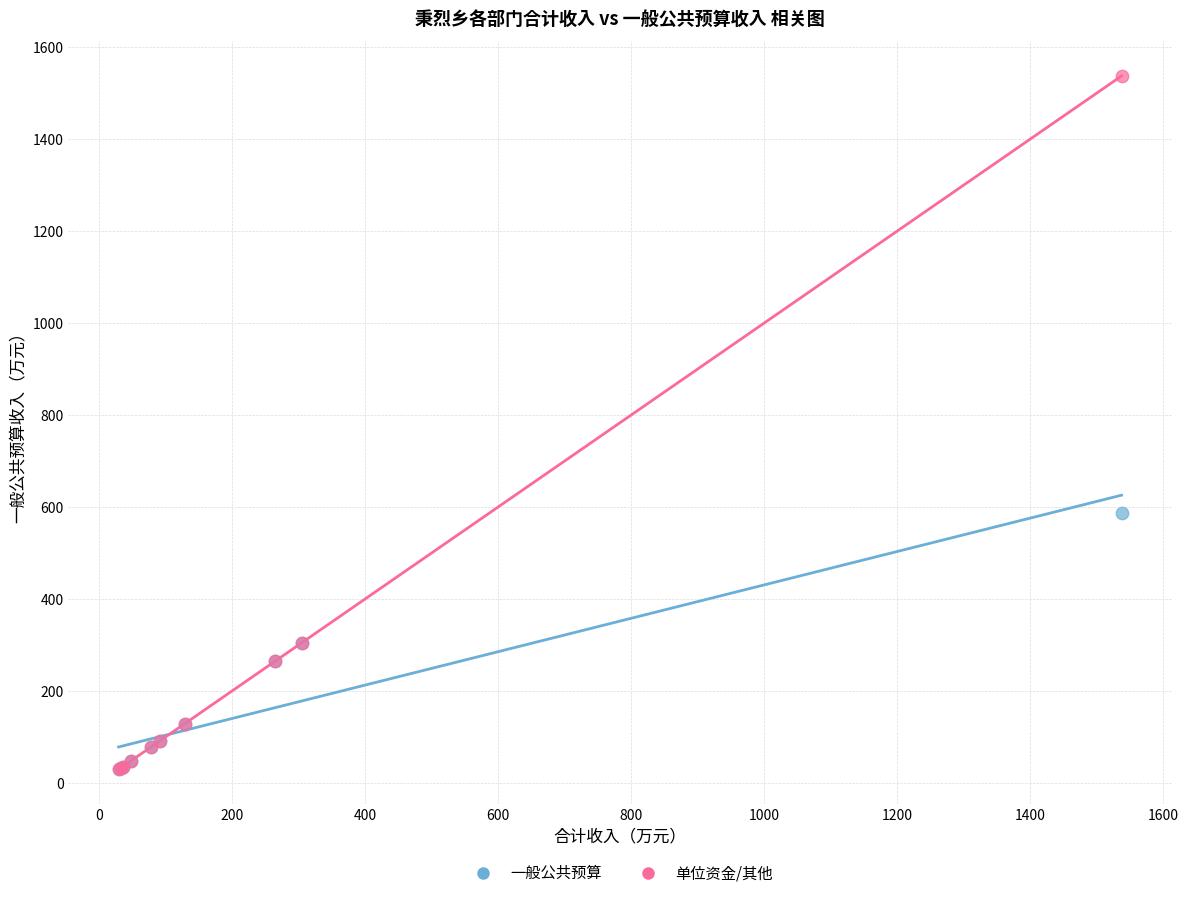

In the 单位资金/其他 series, what Y value is closest to 783?

304.4